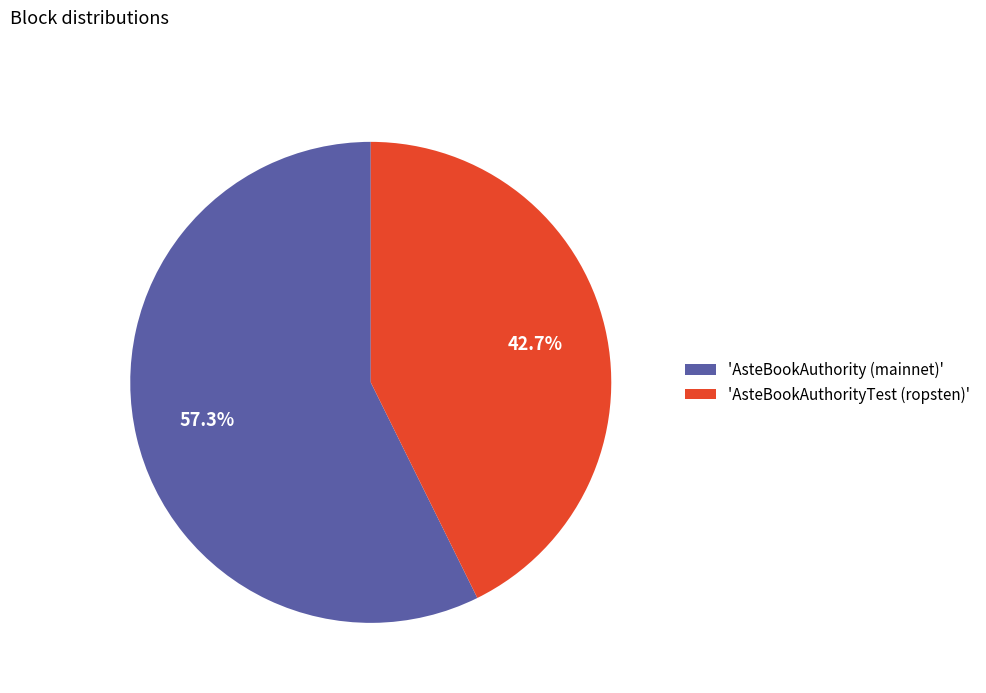

Count the number of slices in the pie.

2